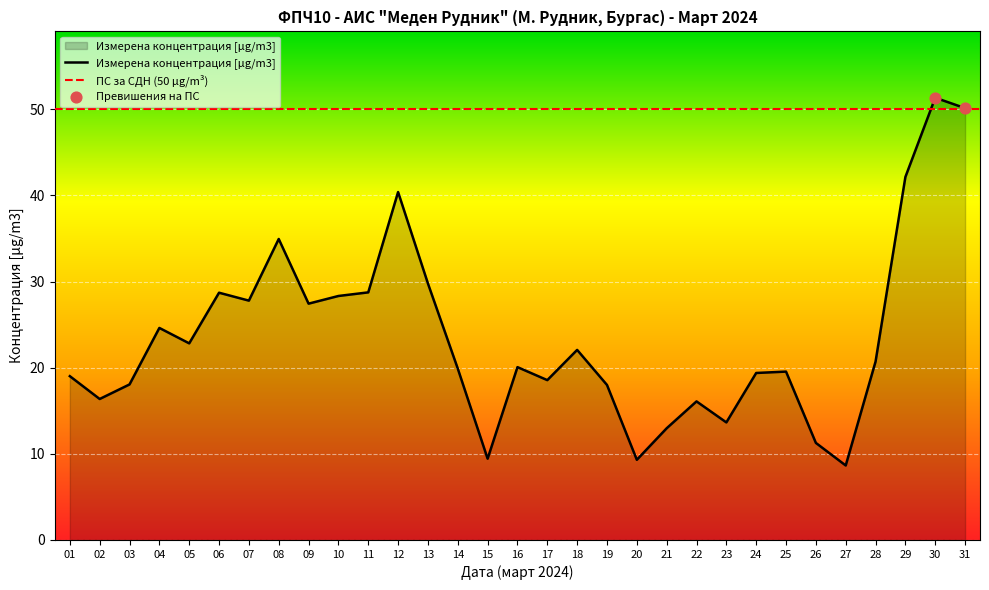

Approximately how many times larger is the value at 09 compared to 17?

1.5